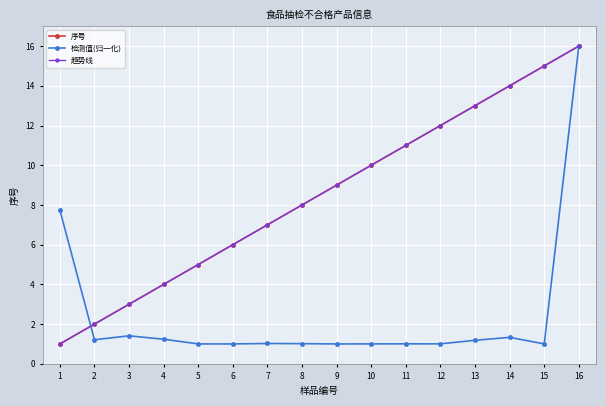

Rank the series at 13 from highest to lowest value.

序号, 趋势线, 检测值(归一化)